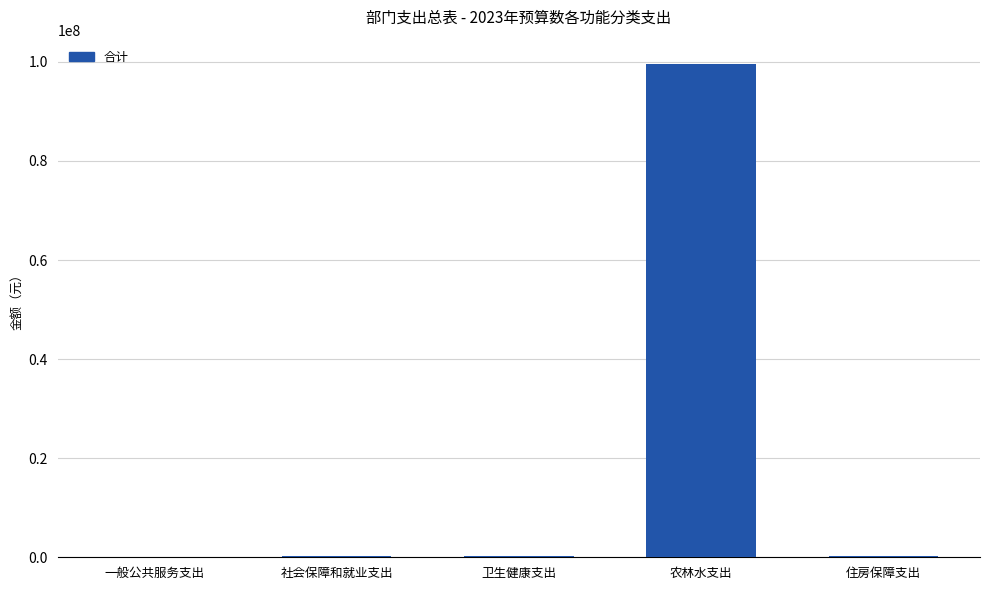

True or false: the data shows 151611461.7 at 农林水支出.

False